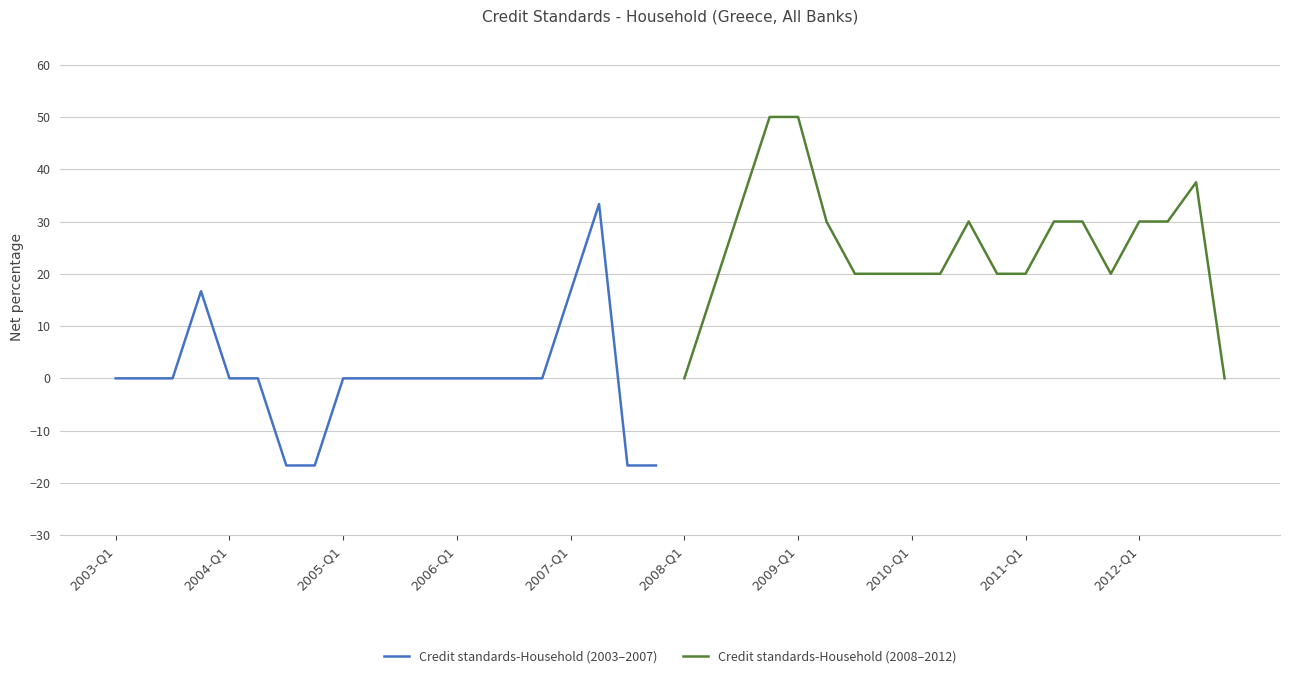

Reading right to left, what are all the values shown in this chart?

Credit standards-Household (2003–2007): -16.7	-16.7	33.3	16.7	0.0	0.0	0.0	0.0	0.0	0.0	0.0	0.0	-16.7	-16.7	0.0	0.0	16.7	0.0	0.0	0.0
Credit standards-Household (2008–2012): 0.0	37.5	30.0	30.0	20.0	30.0	30.0	20.0	20.0	30.0	20.0	20.0	20.0	20.0	30.0	50.0	50.0	33.3	16.7	0.0